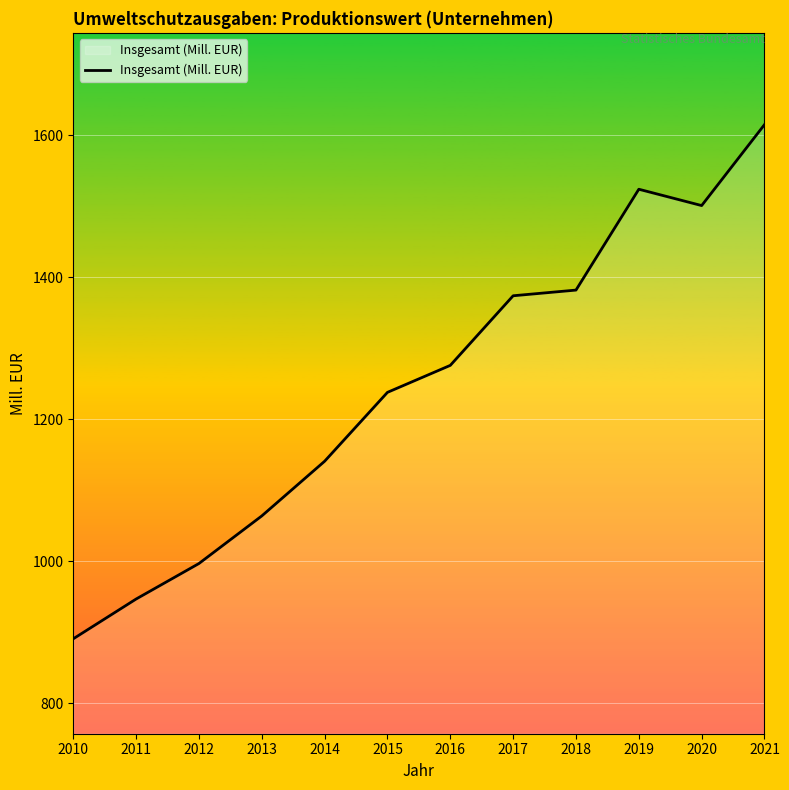

What is the average value?

1246